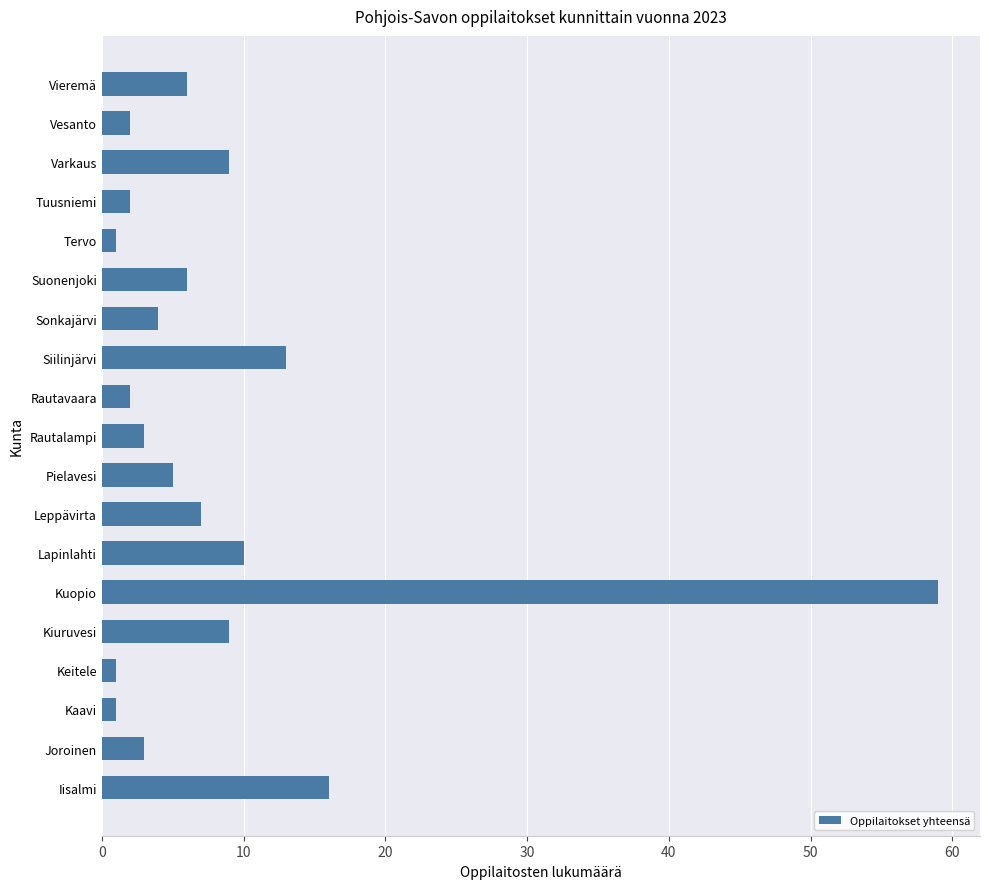

Does the chart contain stacked bars?

No